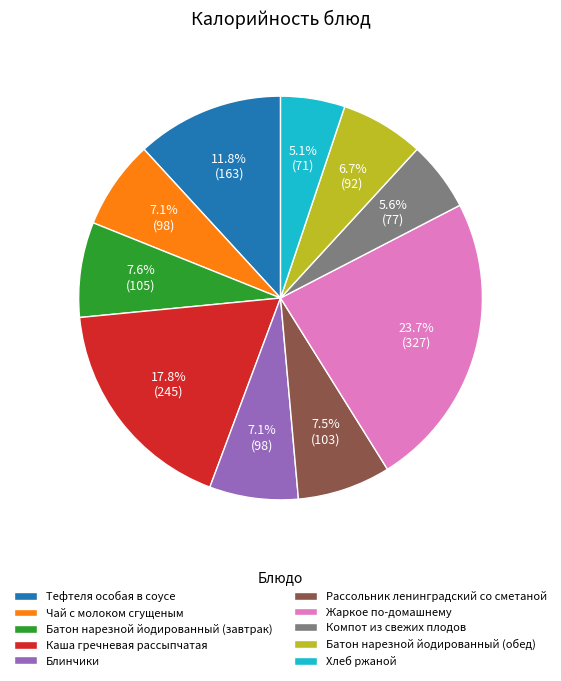

How much of the chart is everything except Батон нарезной йодированный (завтрак)?

92.4%